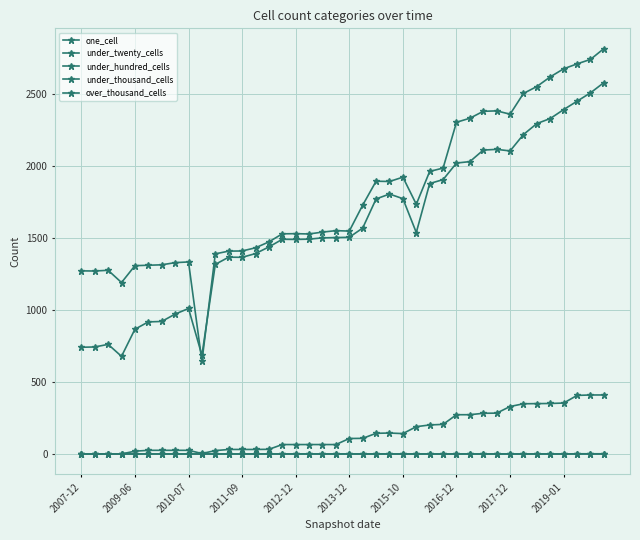

List the series in order of their peak value, lowest first.

over_thousand_cells, under_thousand_cells, under_hundred_cells, under_twenty_cells, one_cell